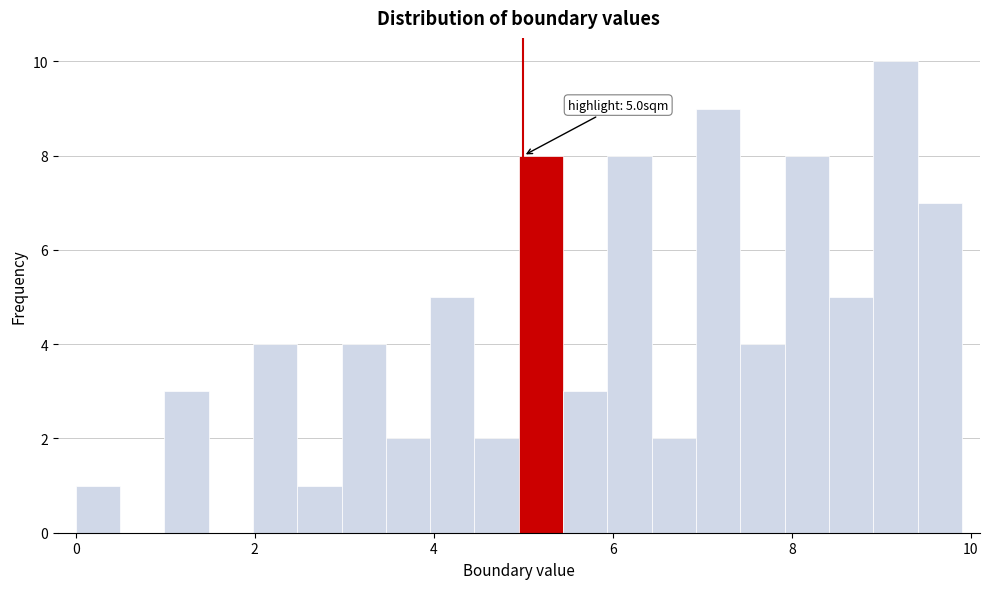

Around what value on the x-axis is the tallest bar? Give the approximate position of its centre, as read against the axis.

9.2